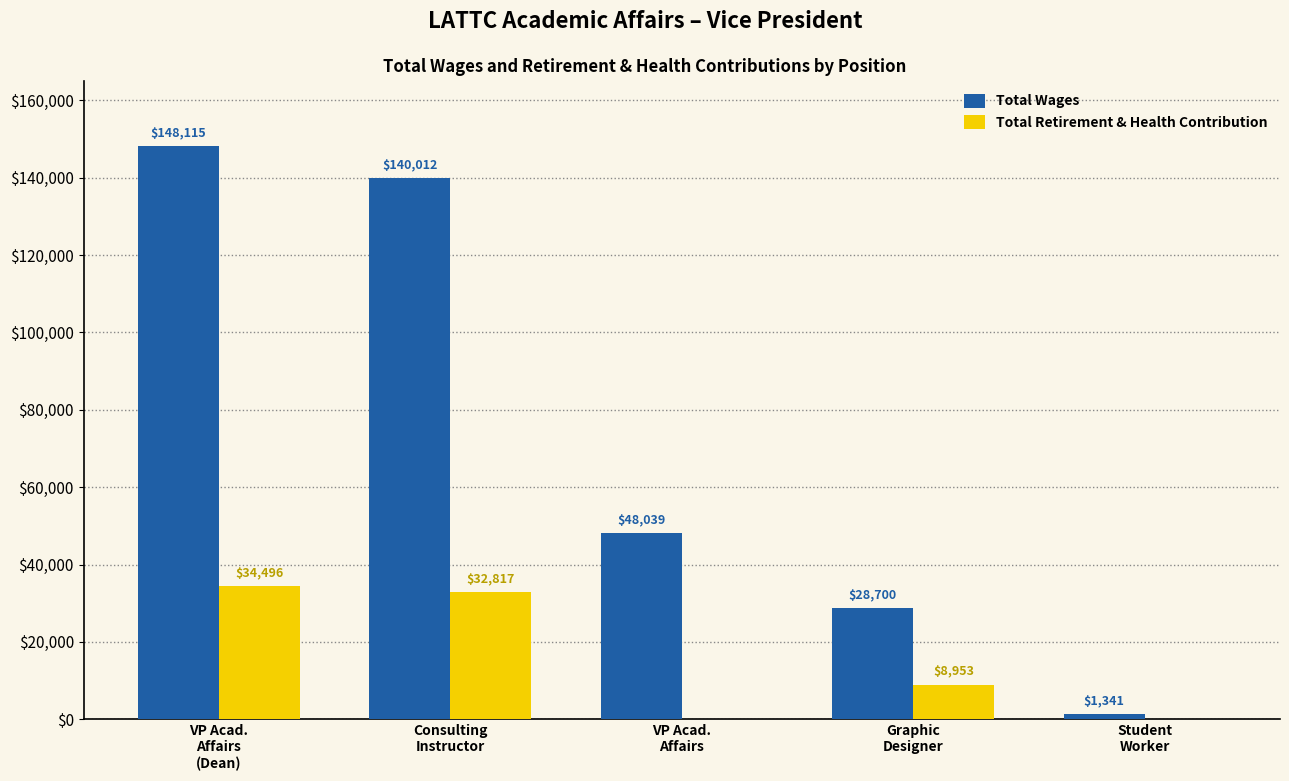

What is the approximate value of Total Wages at VP Acad.
Affairs, to the nearest 100?

48000